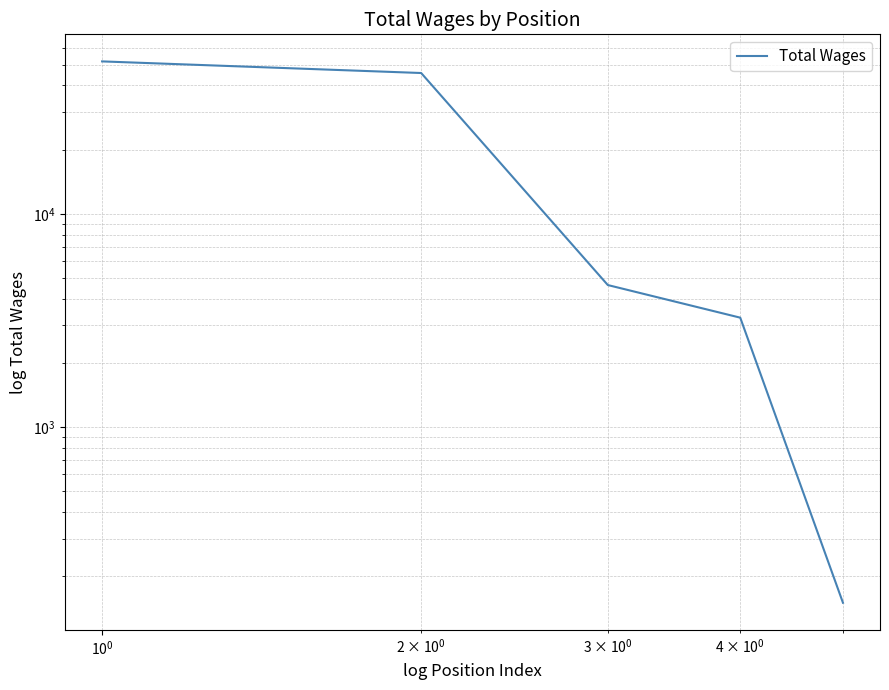

Reading left to right, what are all the values shown in this chart?

51868	45754	4635	3259	150